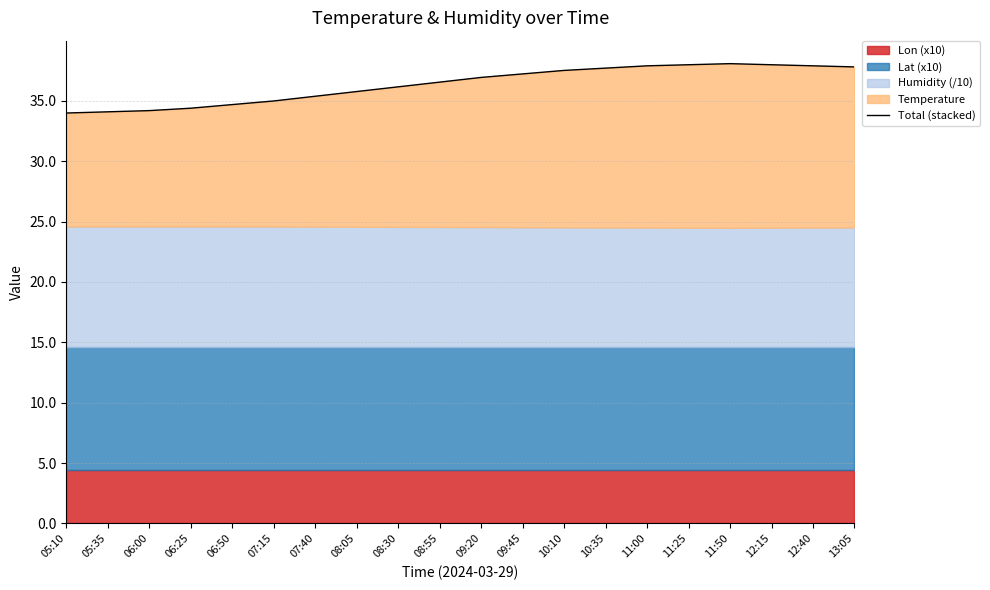

Between 09:20 and 06:50, which is larger?

09:20